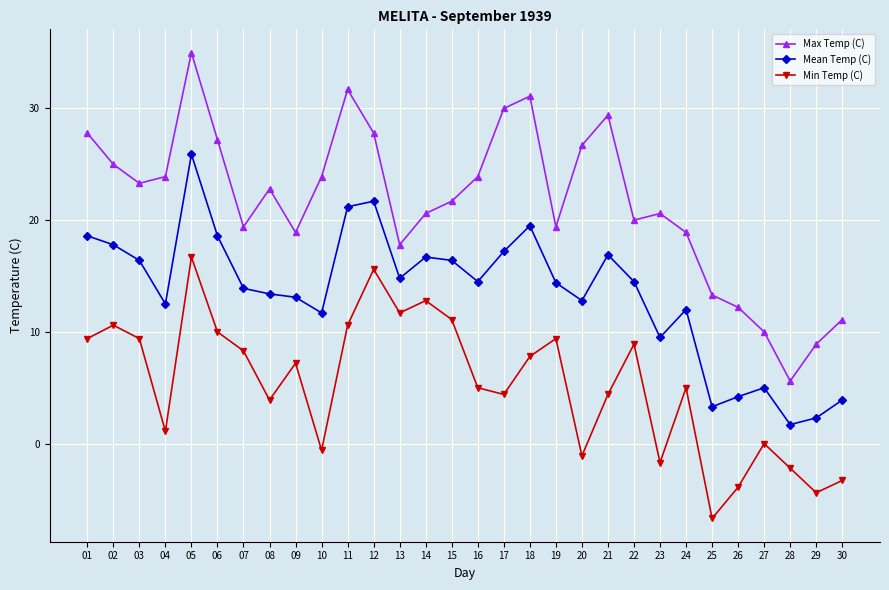

What is the total value across all series at 22?

43.4